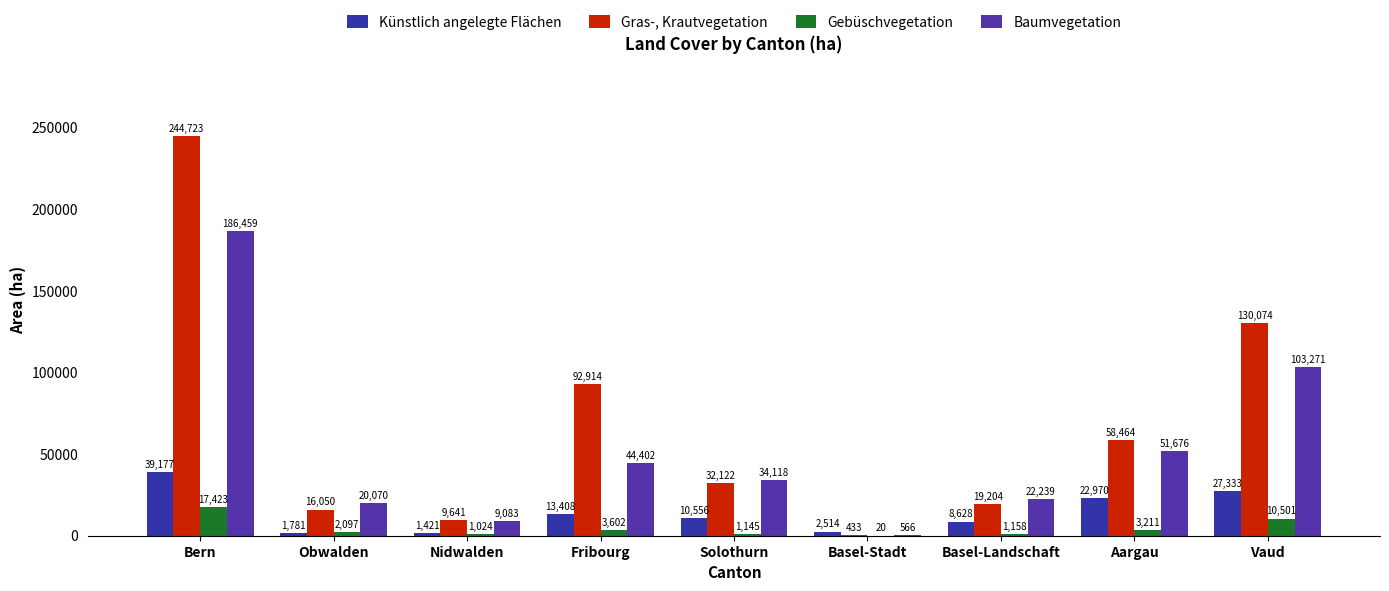

How many categories are shown in the chart?

9